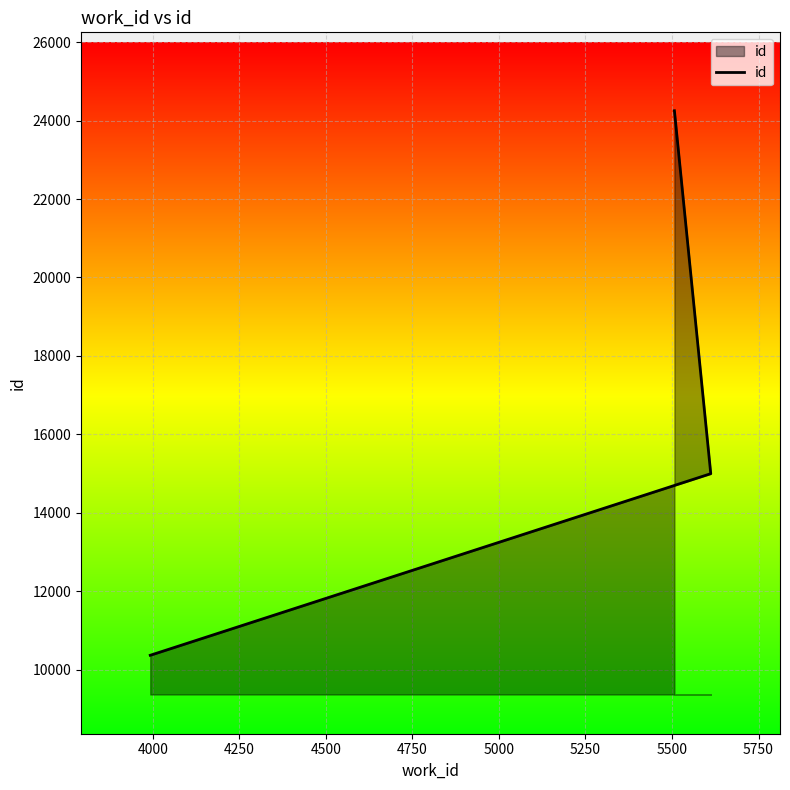

Between 4250 and 4000, which is larger?

4250